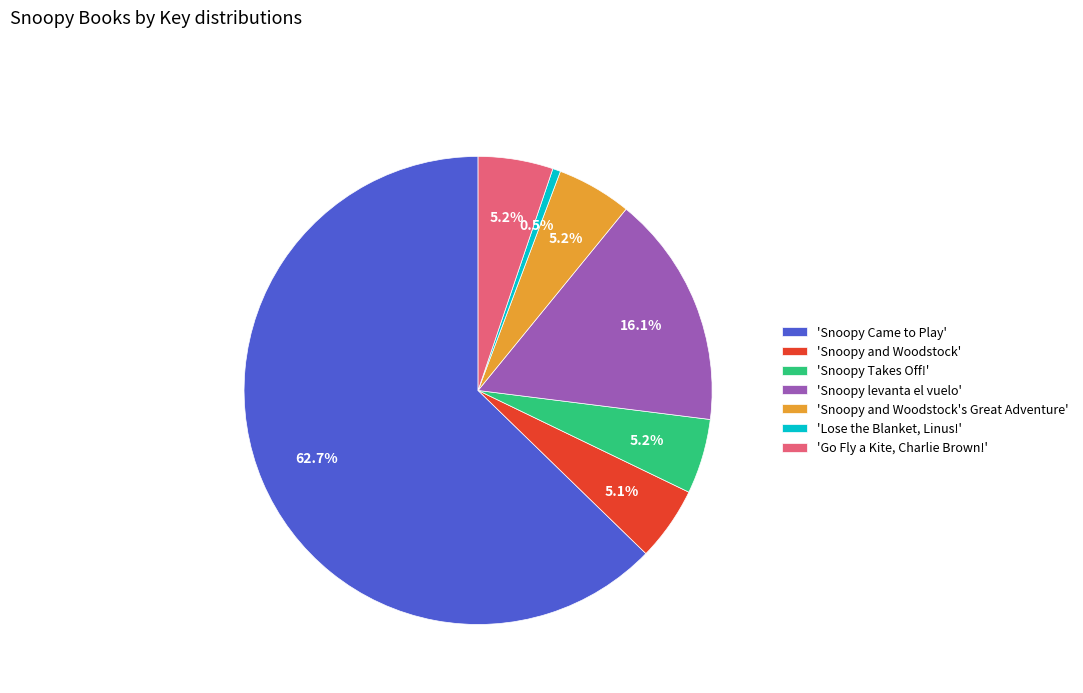

Which slice is the largest?

'Snoopy Came to Play'